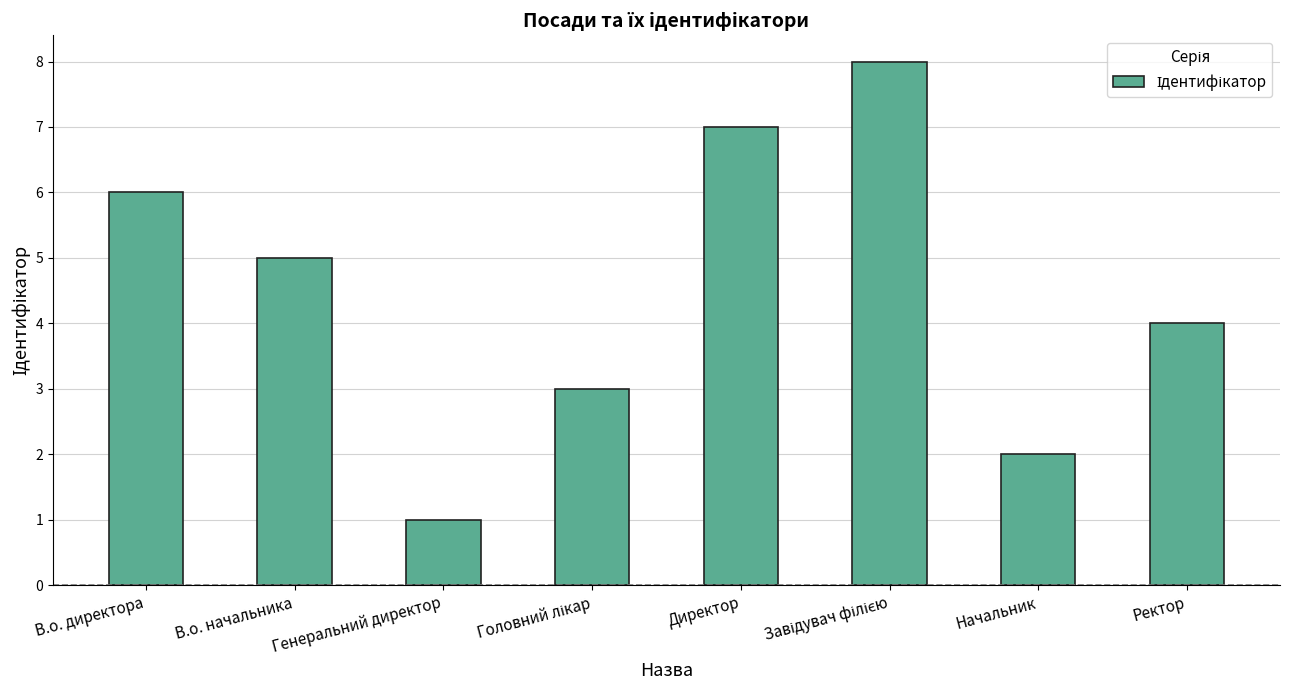

What position from the left is В.о. начальника?

2